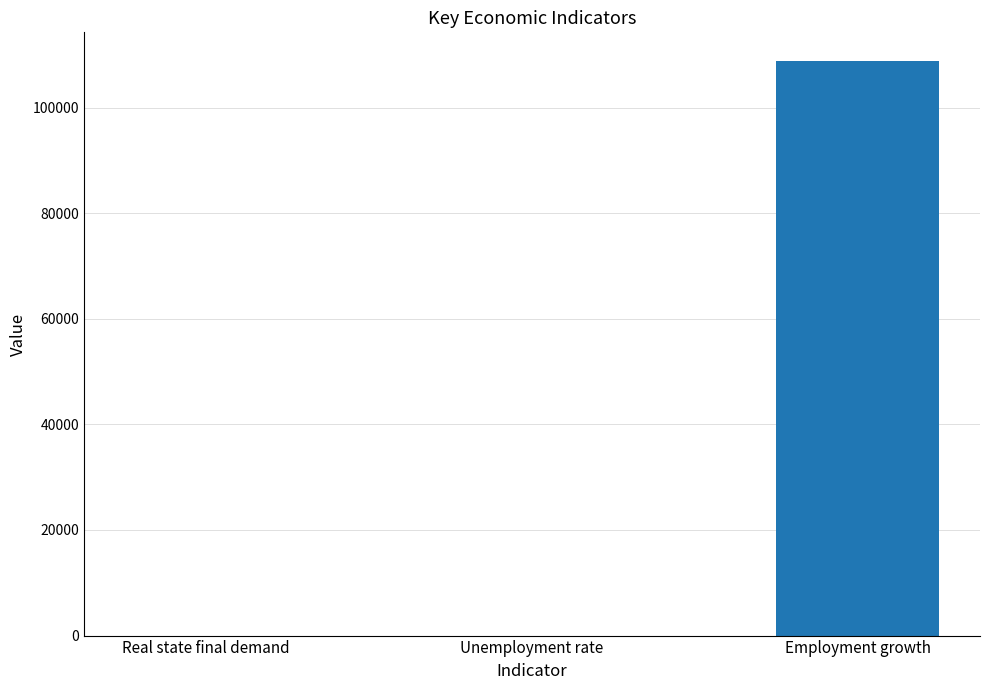

What is the approximate value at Employment growth?

108800.0